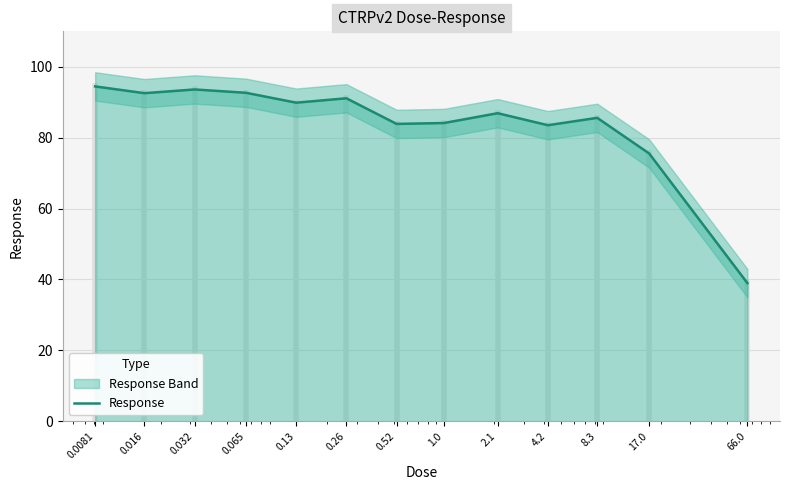

What is the difference between the values at 0.13 and 1.0?

5.7